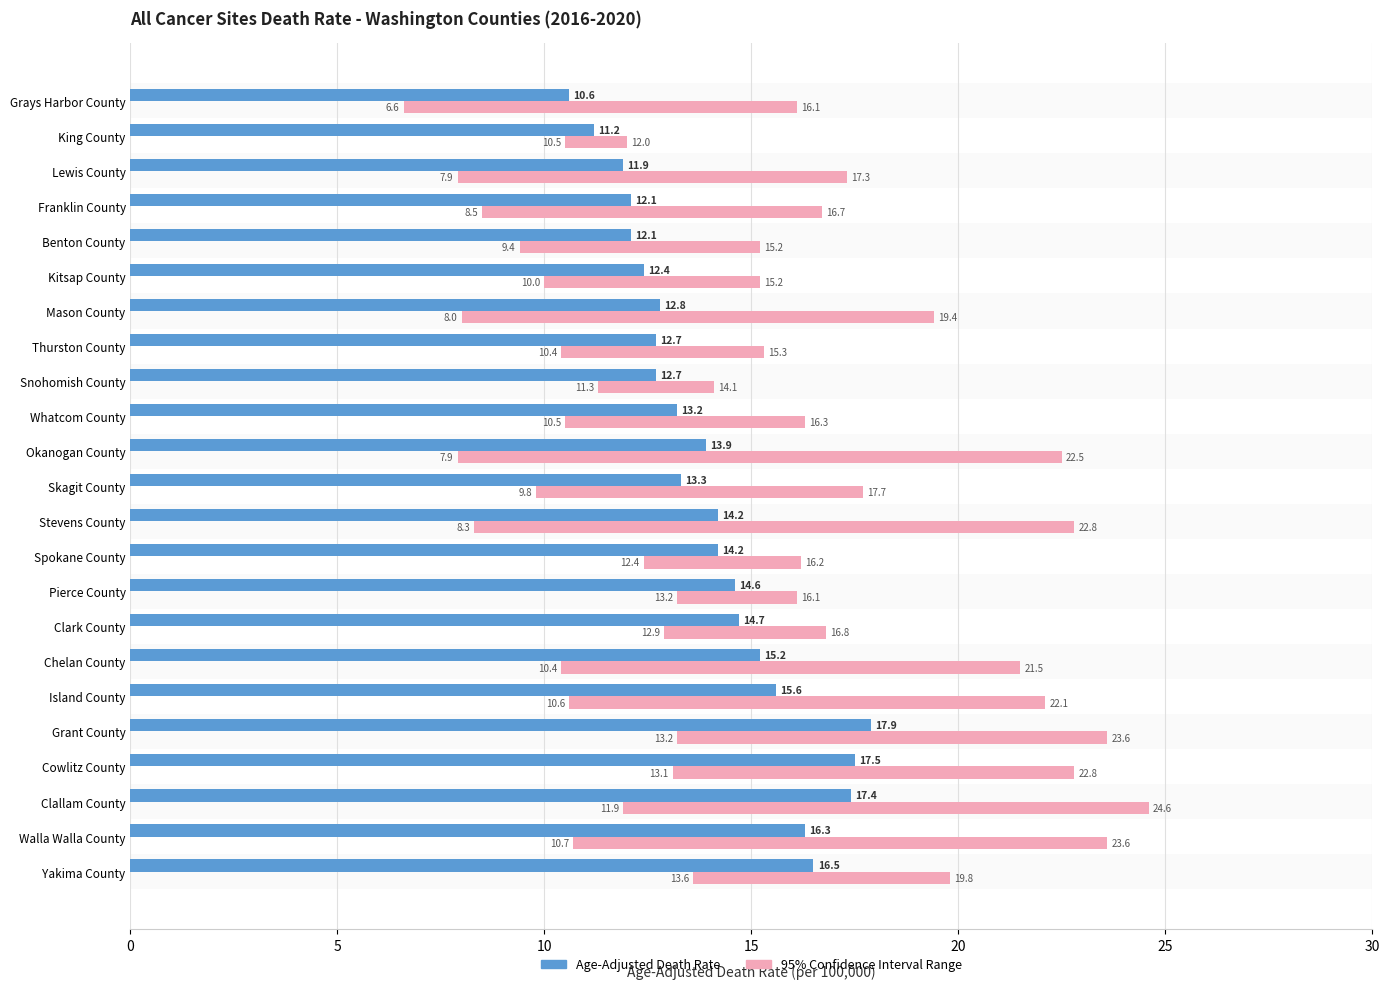

How many data points in Age-Adjusted Death Rate are above 13?

14